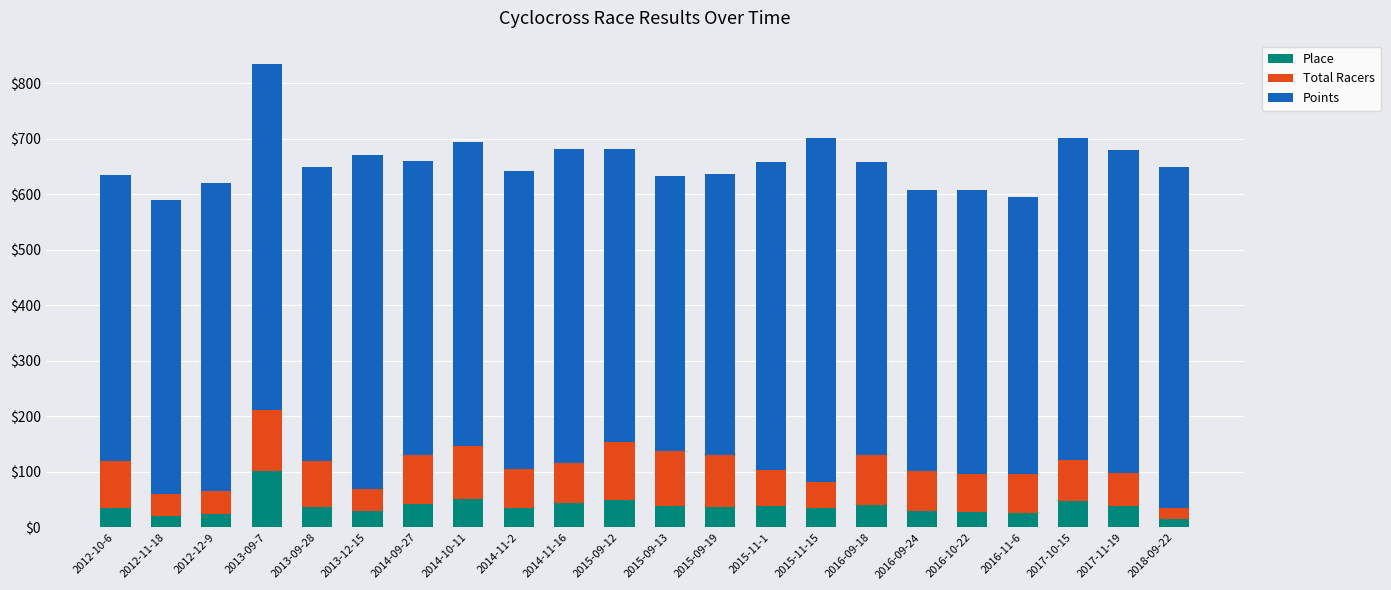

Which category has the highest value in the Place series?

2013-09-7